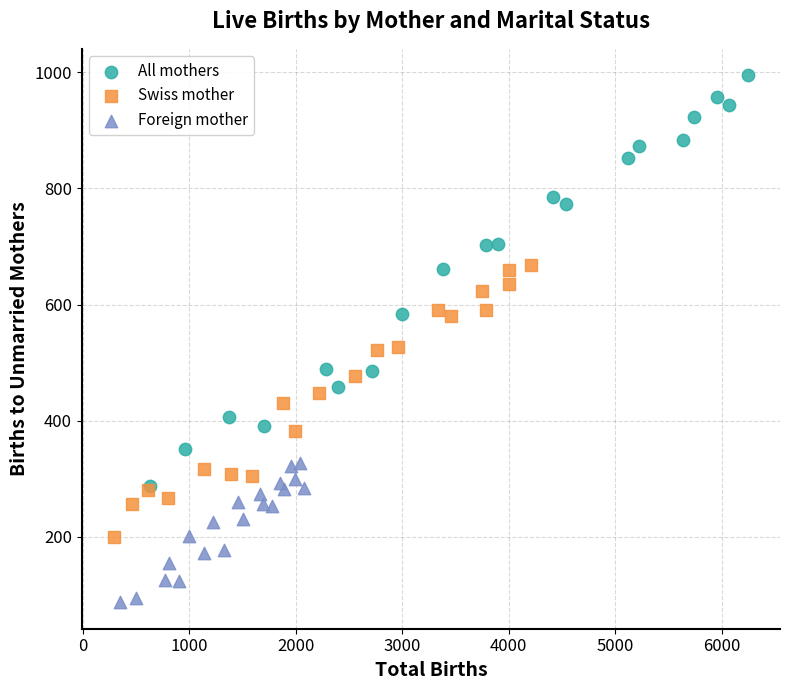

Which series has the largest Y range (max minus min)?

All mothers